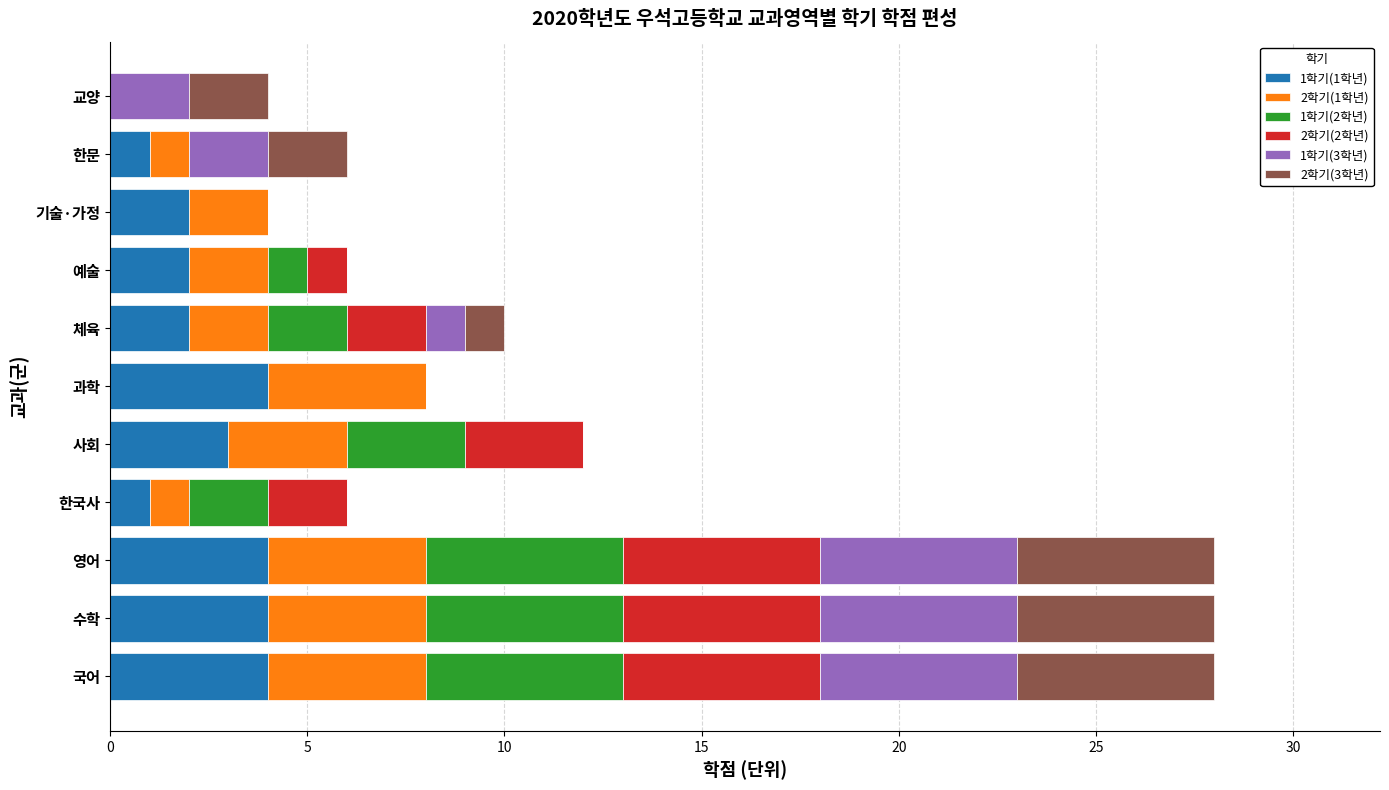

What is the total value across all series at 수학?

28